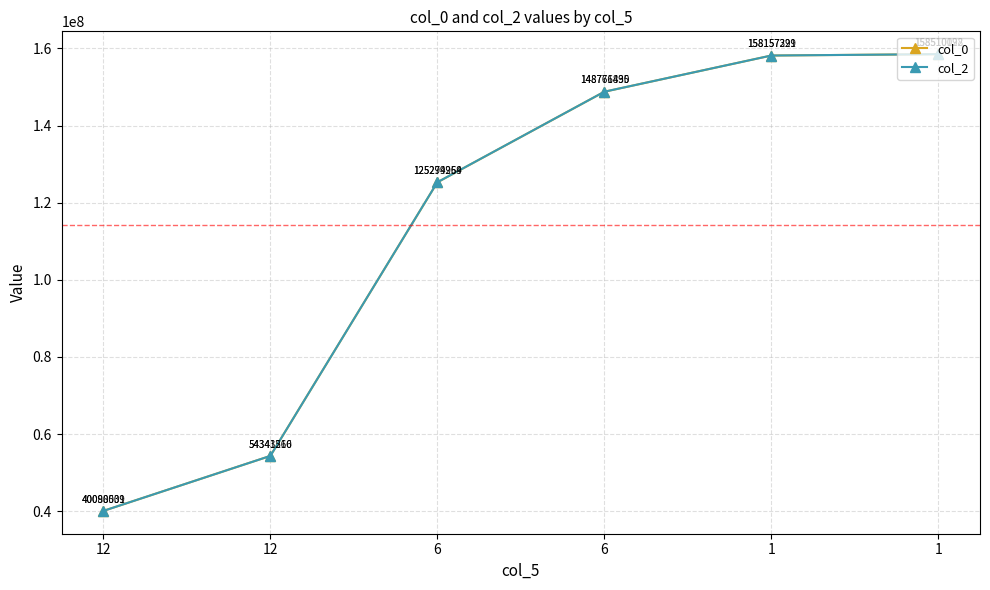

Reading right to left, transcribe all the data shown in this chart.

col_0: 1=158510021.9	1=158157220.8	6=148766430.0	6=125279254.0	12=54341566.0	12=40088509.0
col_2: 1=158510197.9	1=158157398.6	6=148771895.0	6=125294969.0	12=54343210.0	12=40090031.0